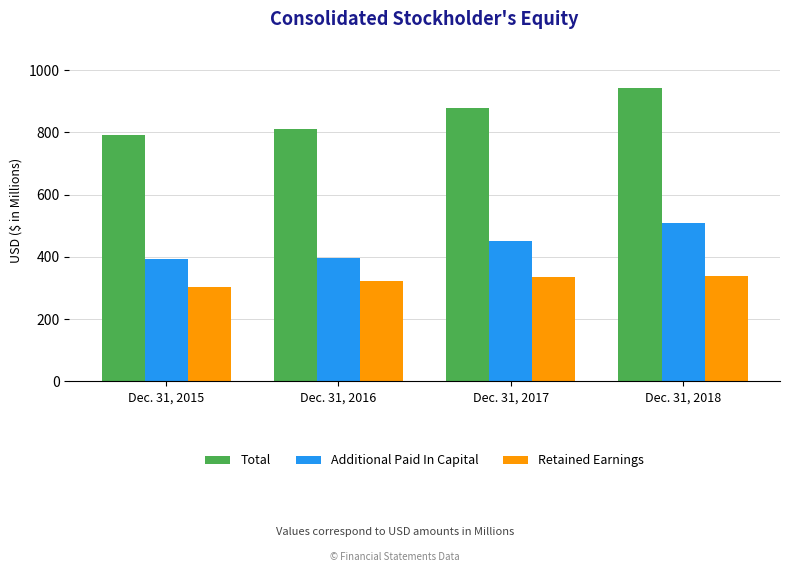

Which series changed the most between Dec. 31, 2016 and Dec. 31, 2017?

Total